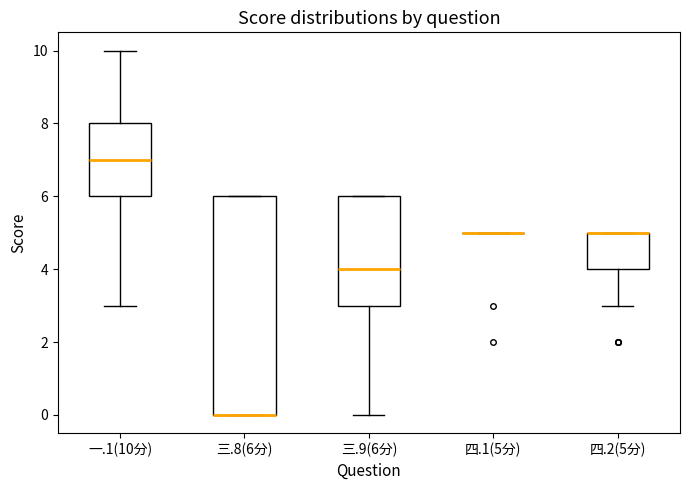

Comparing the boxes themselves (not the whiskers), which one is the tallest?

三.8(6分)